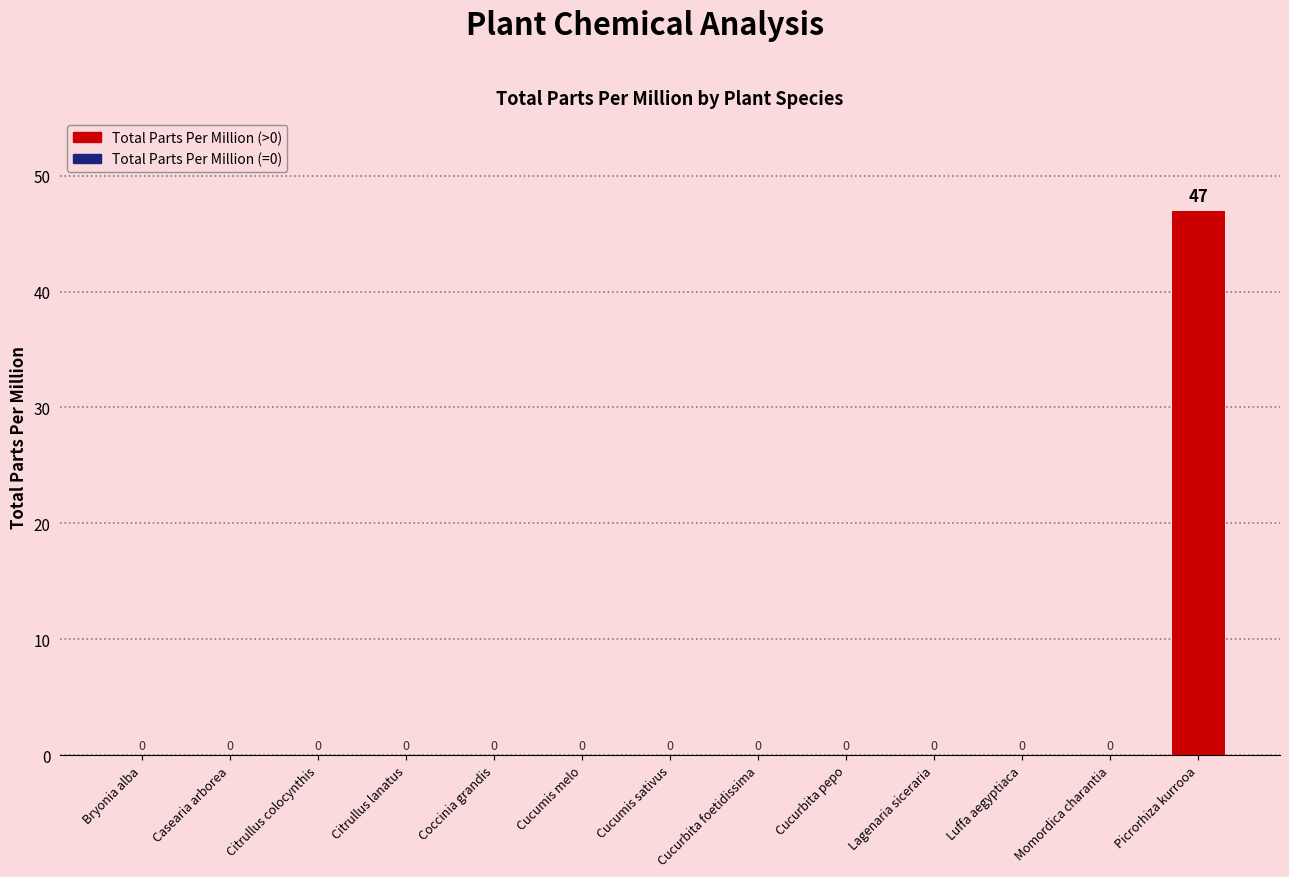

At which category does the chart reach its peak across all series?

Picrorhiza kurrooa